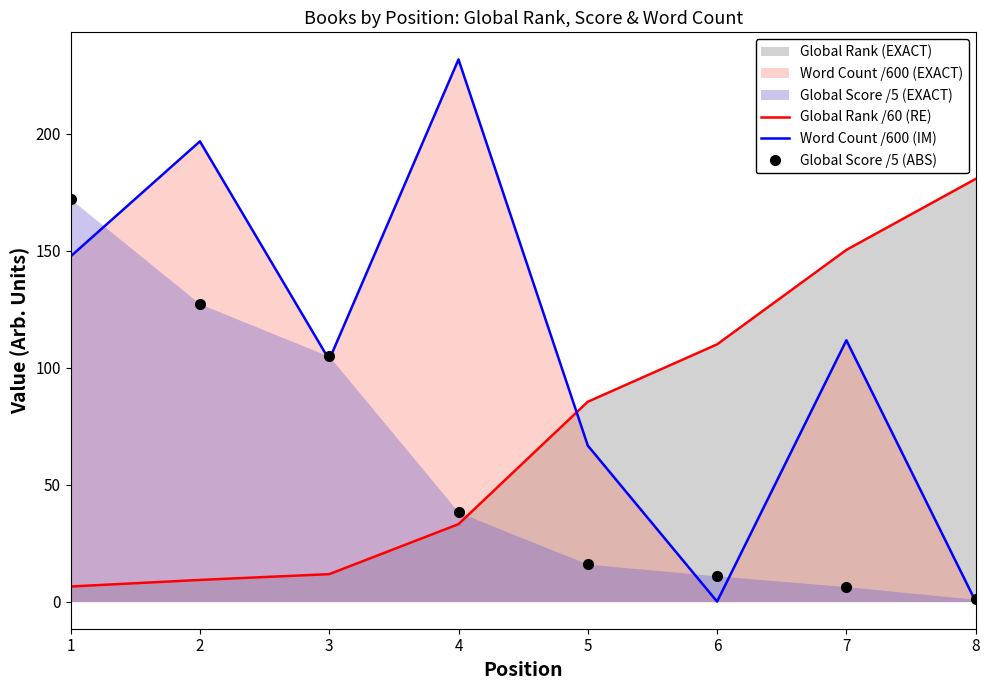

What is the value of the Global Score /5 (ABS) point at the 1st from the left?

172.0